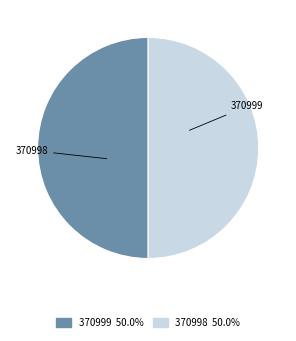

Is it true that 370999 is 50% of the pie?

True